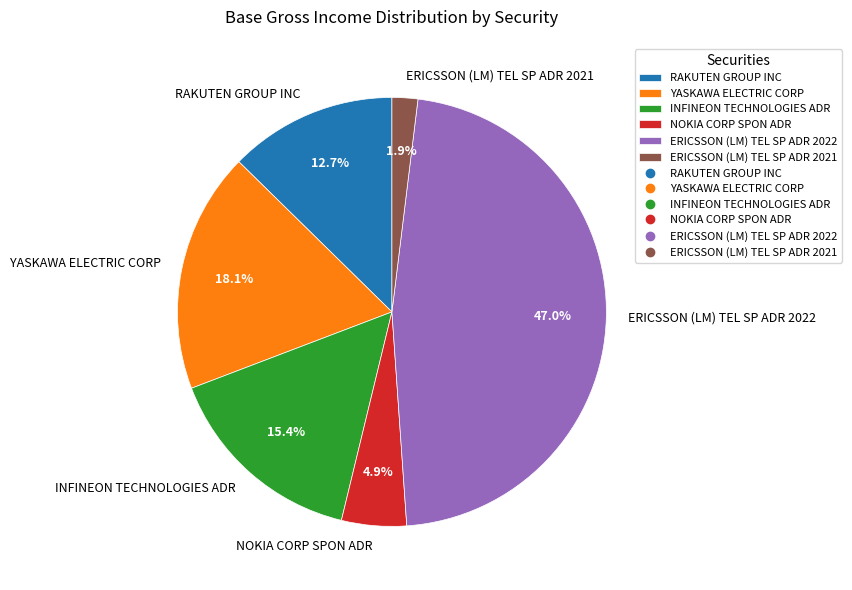

To the nearest percent, what portion does RAKUTEN GROUP INC represent?

13%